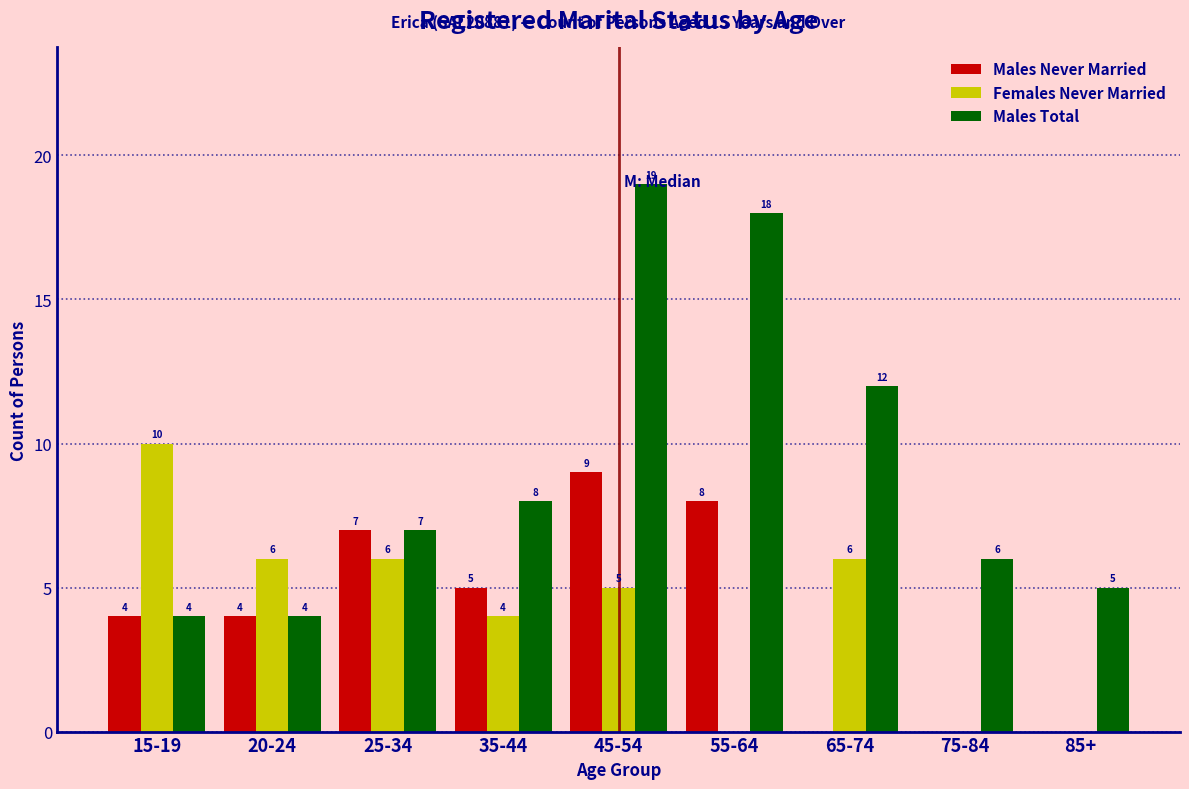

Reading right to left, list all the values displayed in this chart.

Males Never Married: 85+=0	75-84=0	65-74=0	55-64=8	45-54=9	35-44=5	25-34=7	20-24=4	15-19=4
Females Never Married: 85+=0	75-84=0	65-74=6	55-64=0	45-54=5	35-44=4	25-34=6	20-24=6	15-19=10
Males Total: 85+=5	75-84=6	65-74=12	55-64=18	45-54=19	35-44=8	25-34=7	20-24=4	15-19=4